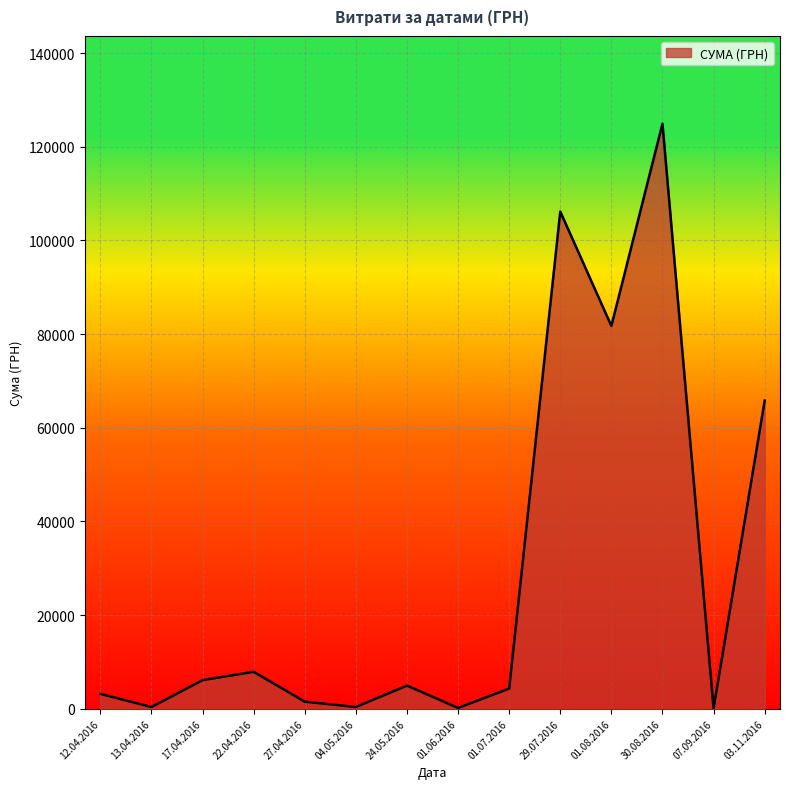

Is it true that the value at 03.11.2016 is 17323.6?

False